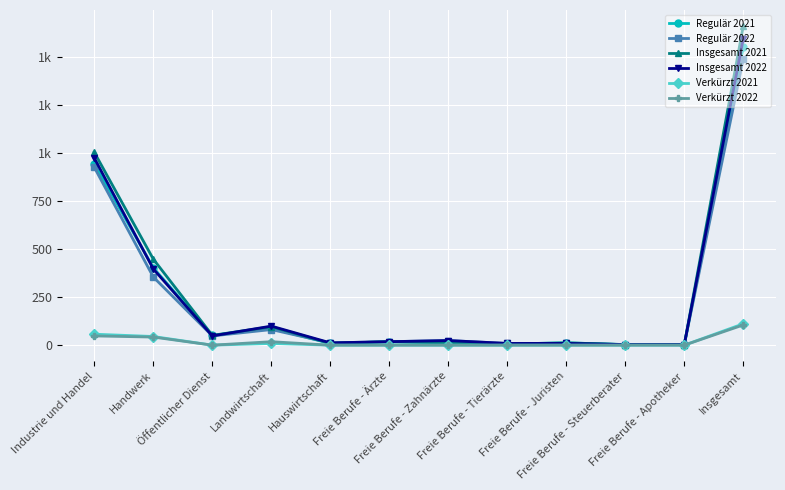

Is this an area chart (filled region under the line)?

No